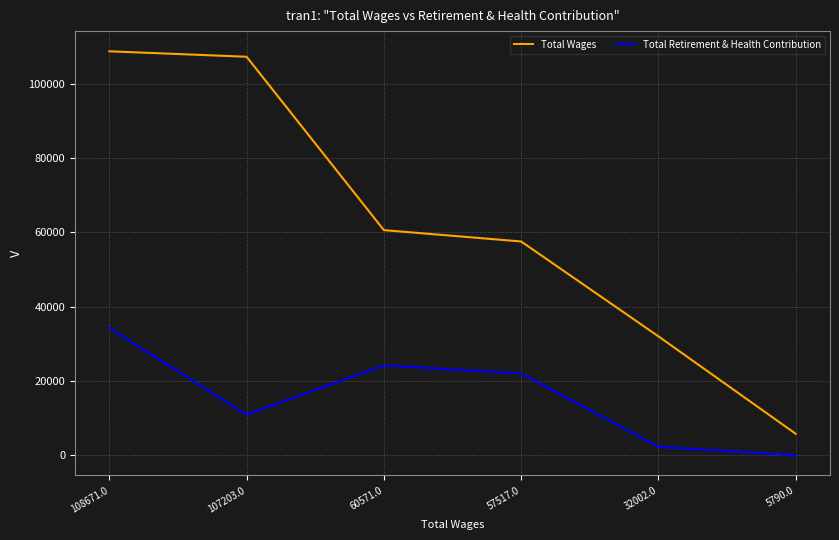

What are all the series names shown in the legend?

Total Wages, Total Retirement & Health Contribution